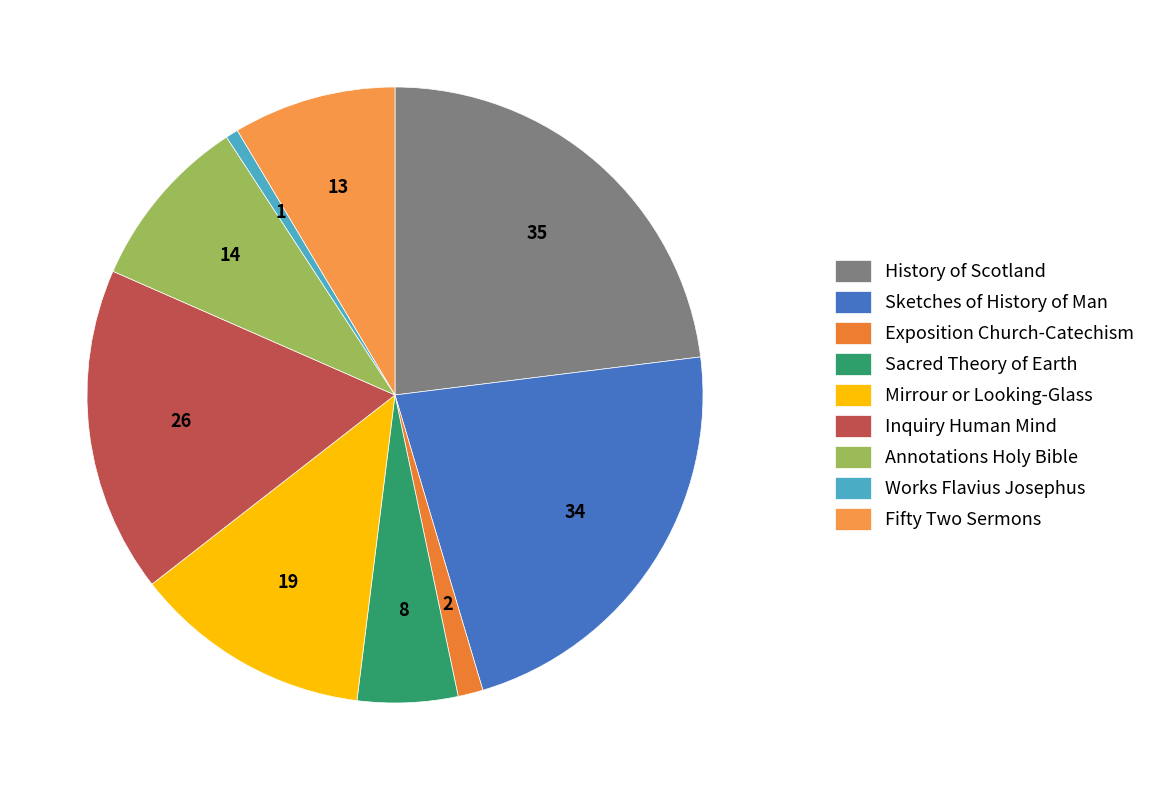

Does any single category account for the majority?

No